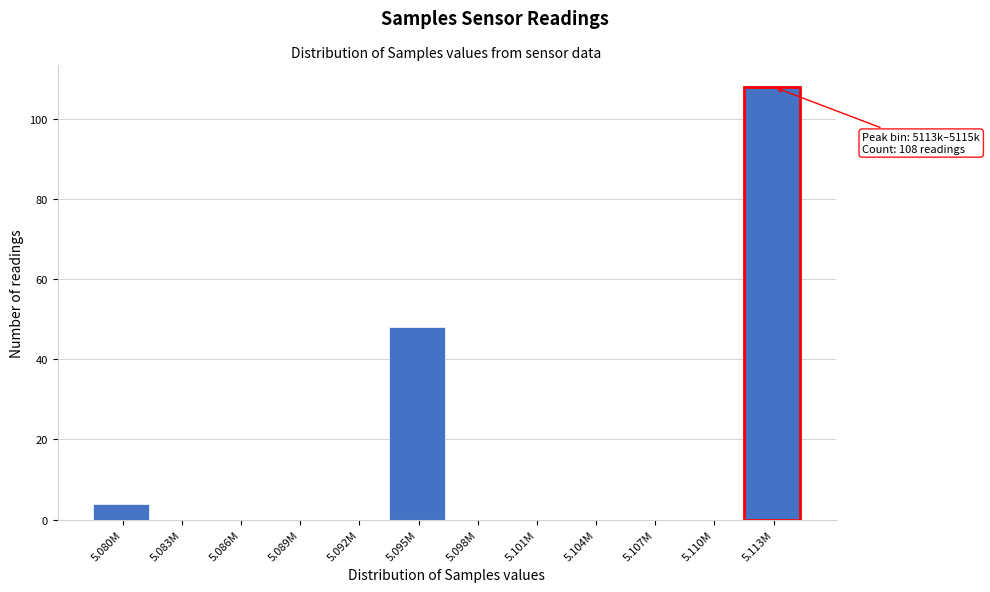

Reading left to right, what are all the values shown in this chart?

5.080M=4	5.083M=0	5.086M=0	5.089M=0	5.092M=0	5.095M=48	5.098M=0	5.101M=0	5.104M=0	5.107M=0	5.110M=0	5.113M=108